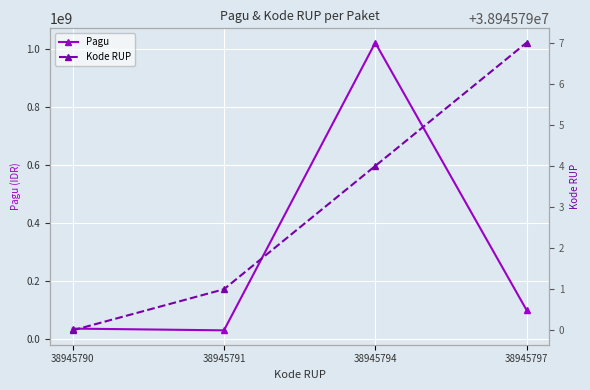

At which label does Kode RUP reach its minimum?

38945790